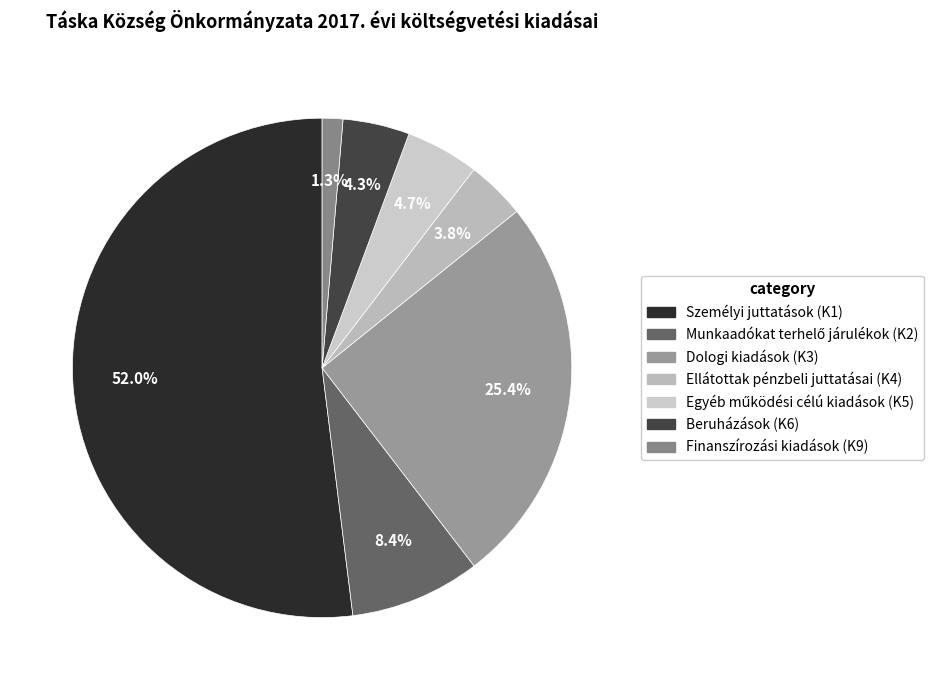

What portion of the pie excludes Munkaadókat terhelő járulékok (K2)?

91.6%